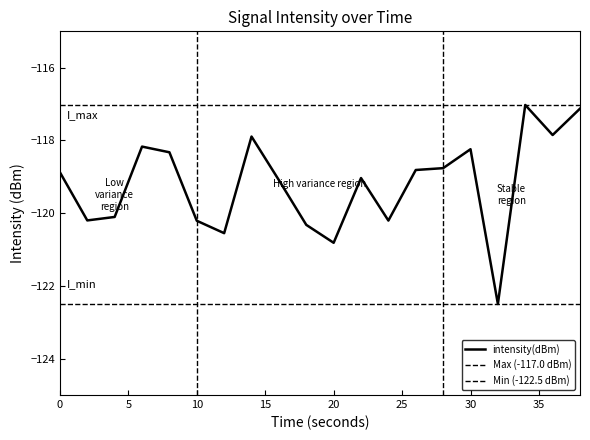

List the labels in order of value, largest first.

34, 38, 36, 14, 6, 30, 8, 28, 26, 0, 22, 16, 4, 2, 24, 10, 18, 12, 20, 32